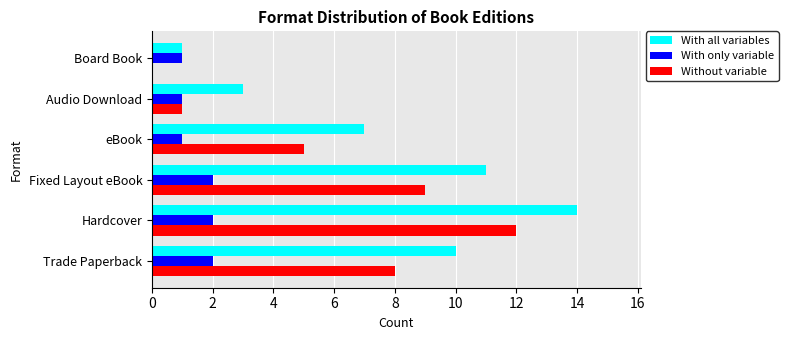

Are the bars grouped side by side (vs. stacked)?

Yes